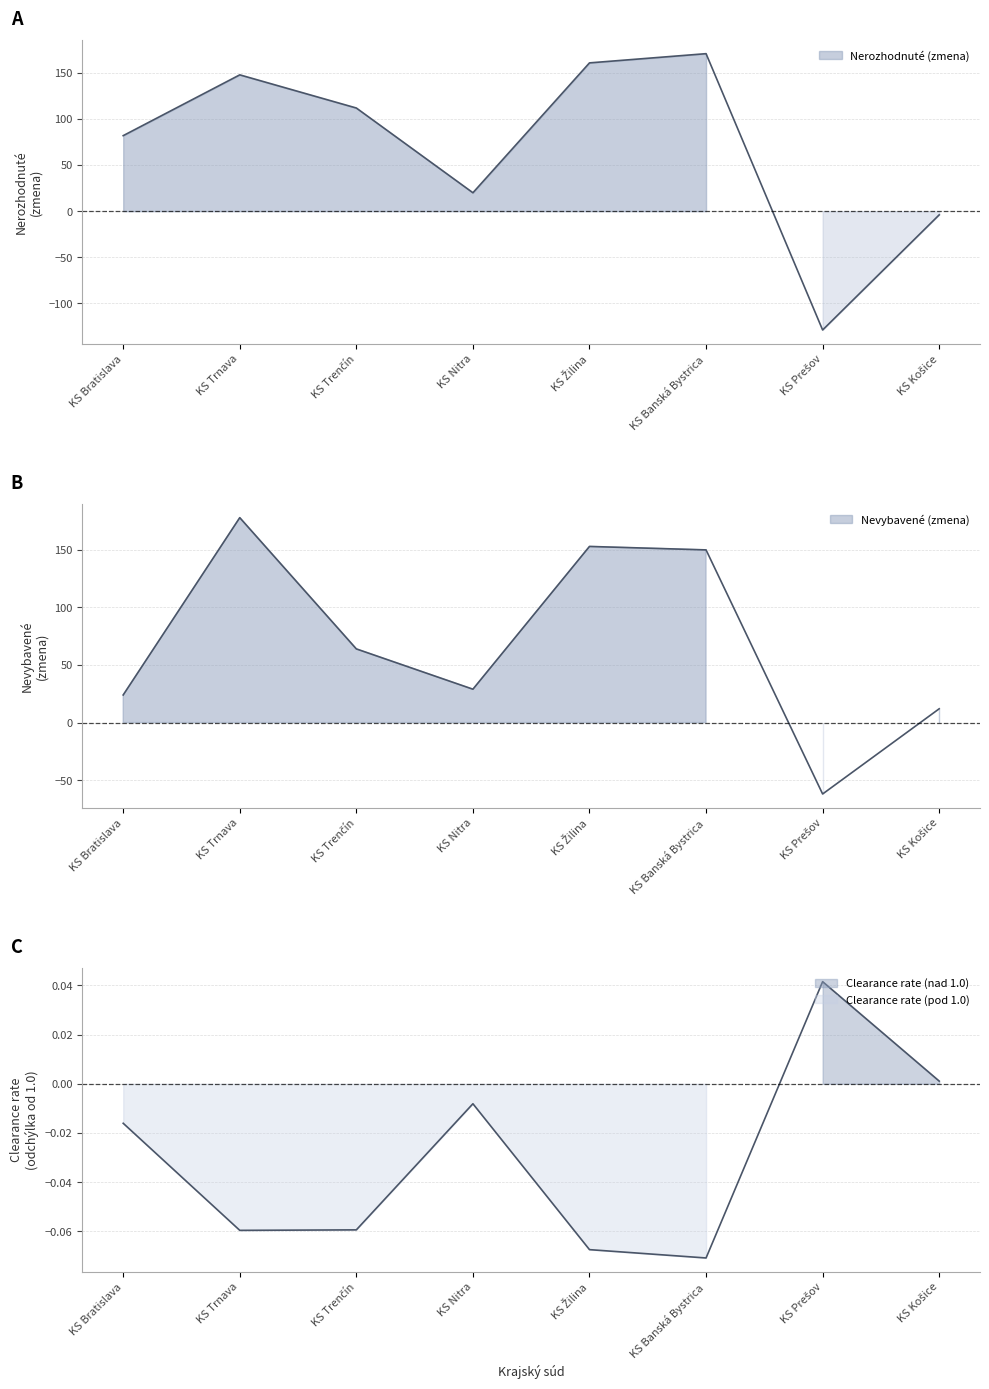

What is the average value of the Nevybavené (zmena) series?

68